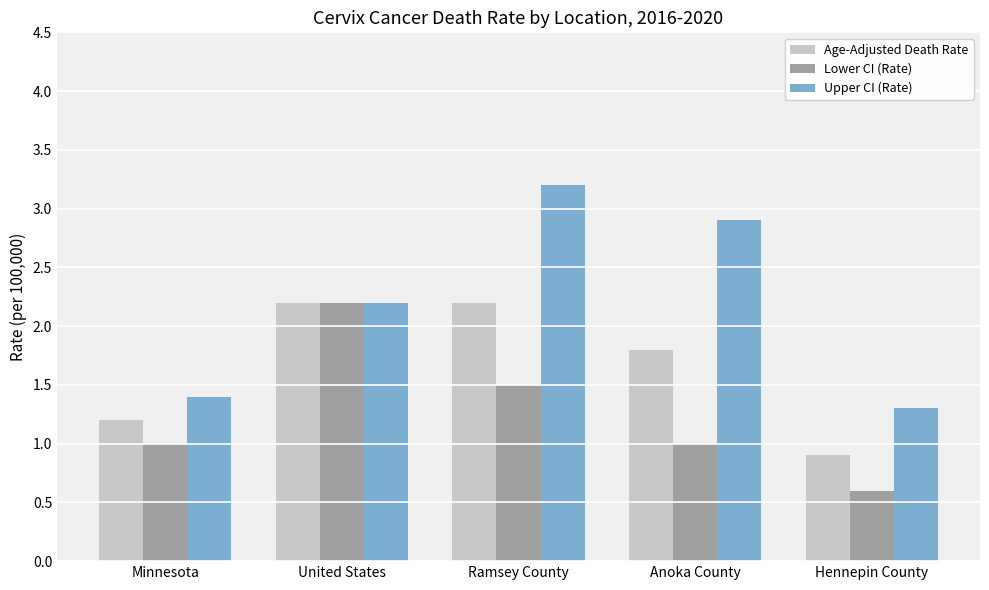

What is the label of the 4th bar from the right?

United States